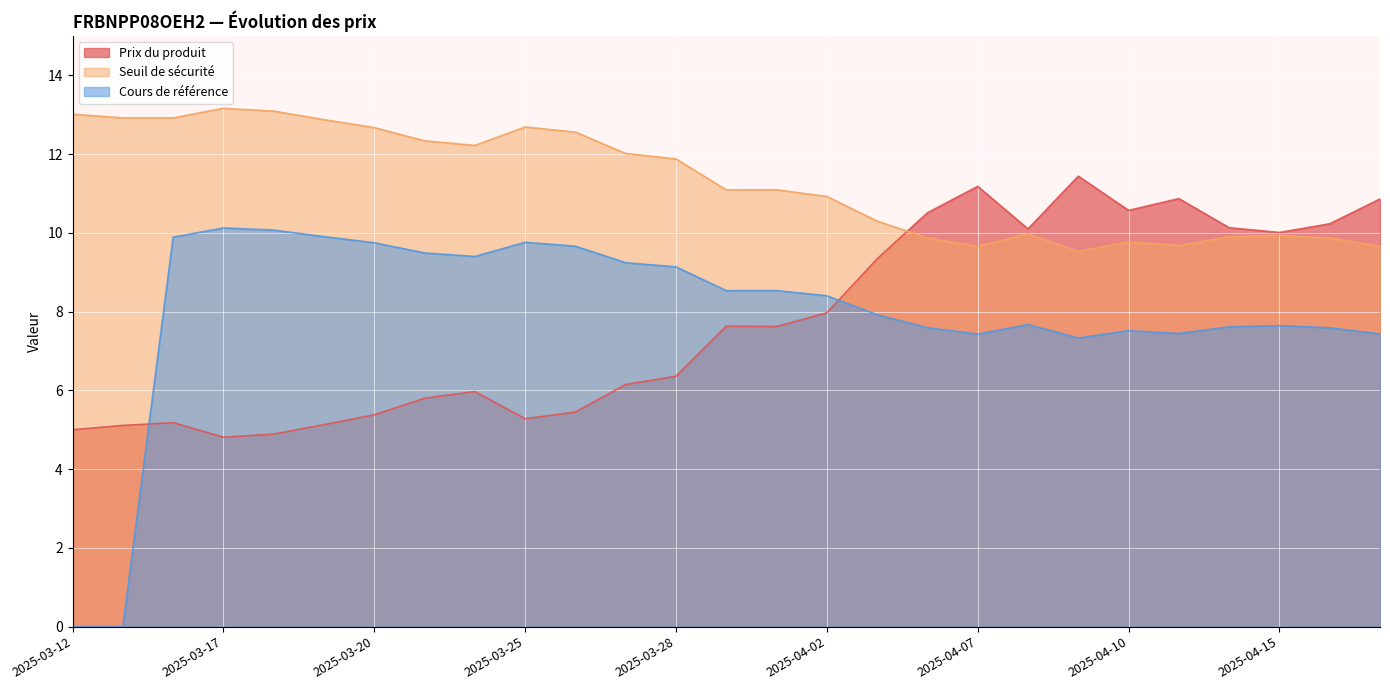

At which category does Cours de référence reach its first local peak?

2025-03-17